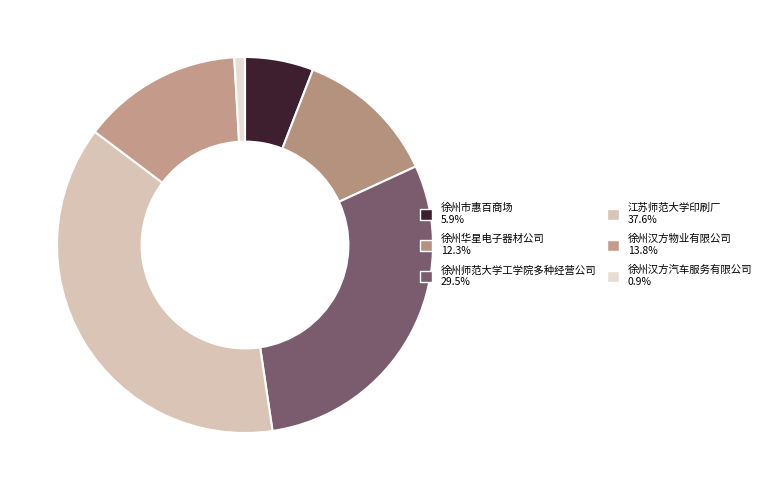

The 徐州汉方物业有限公司 slice represents 14% of the pie. True or false?

True